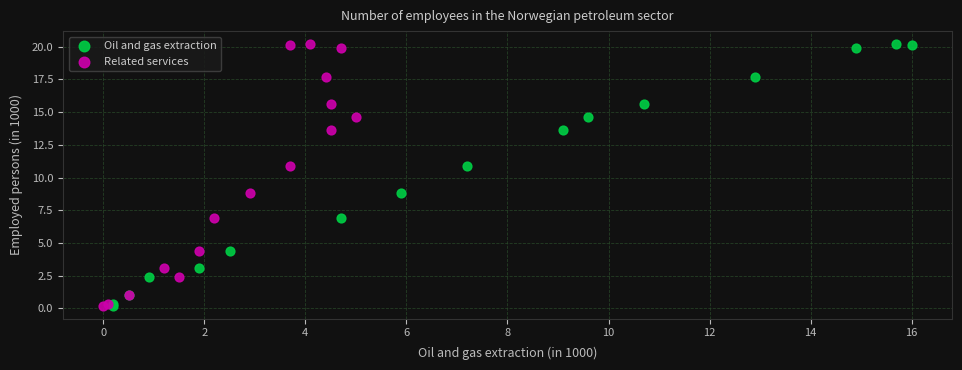

What are all the series names shown in the legend?

Oil and gas extraction, Related services